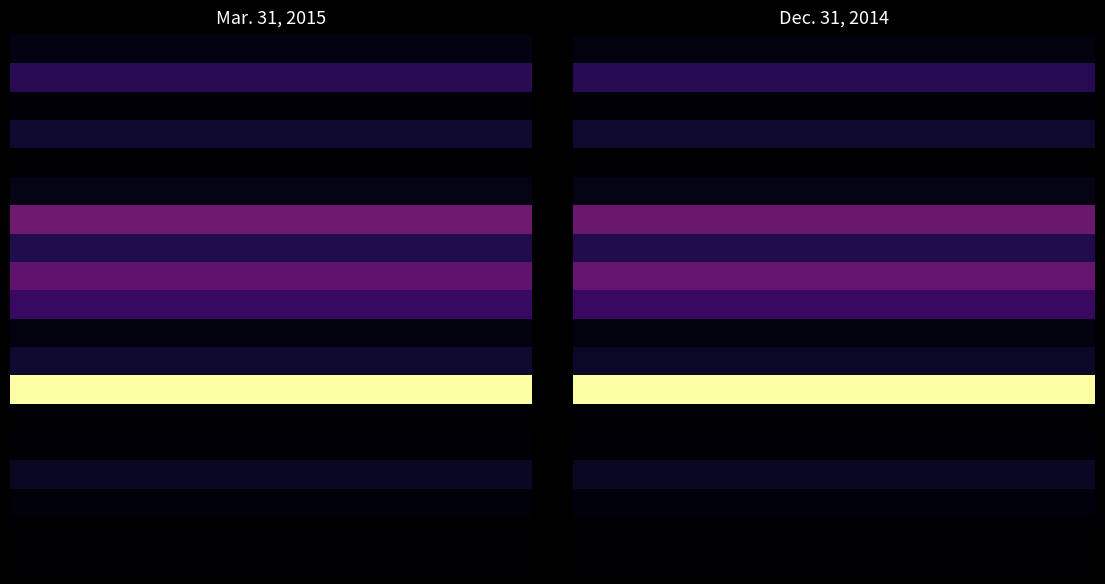

How many data points does each series have?

10